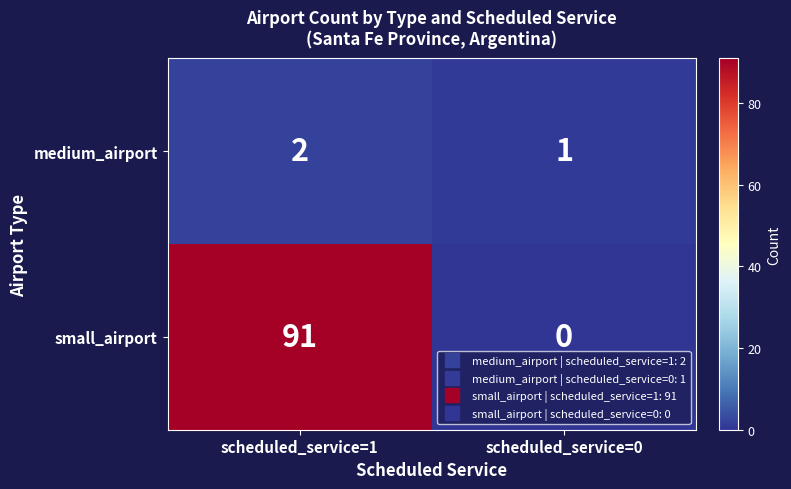

List the series in order of their overall mean, lowest first.

medium_airport, small_airport